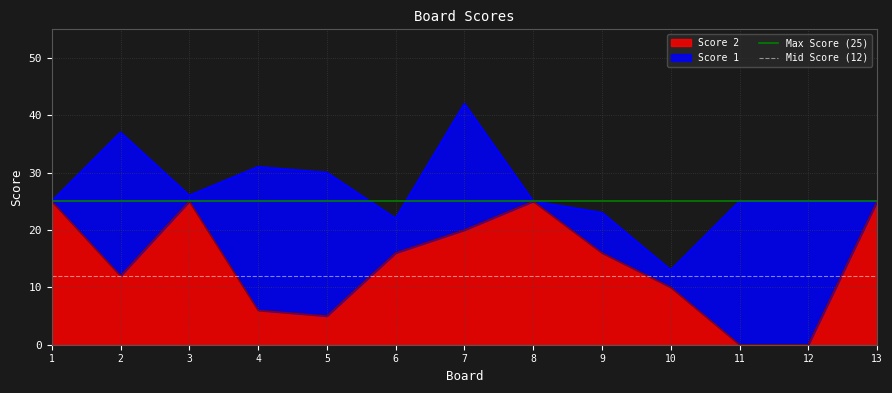

The Score 2 series shows 6 at 8. True or false?

False